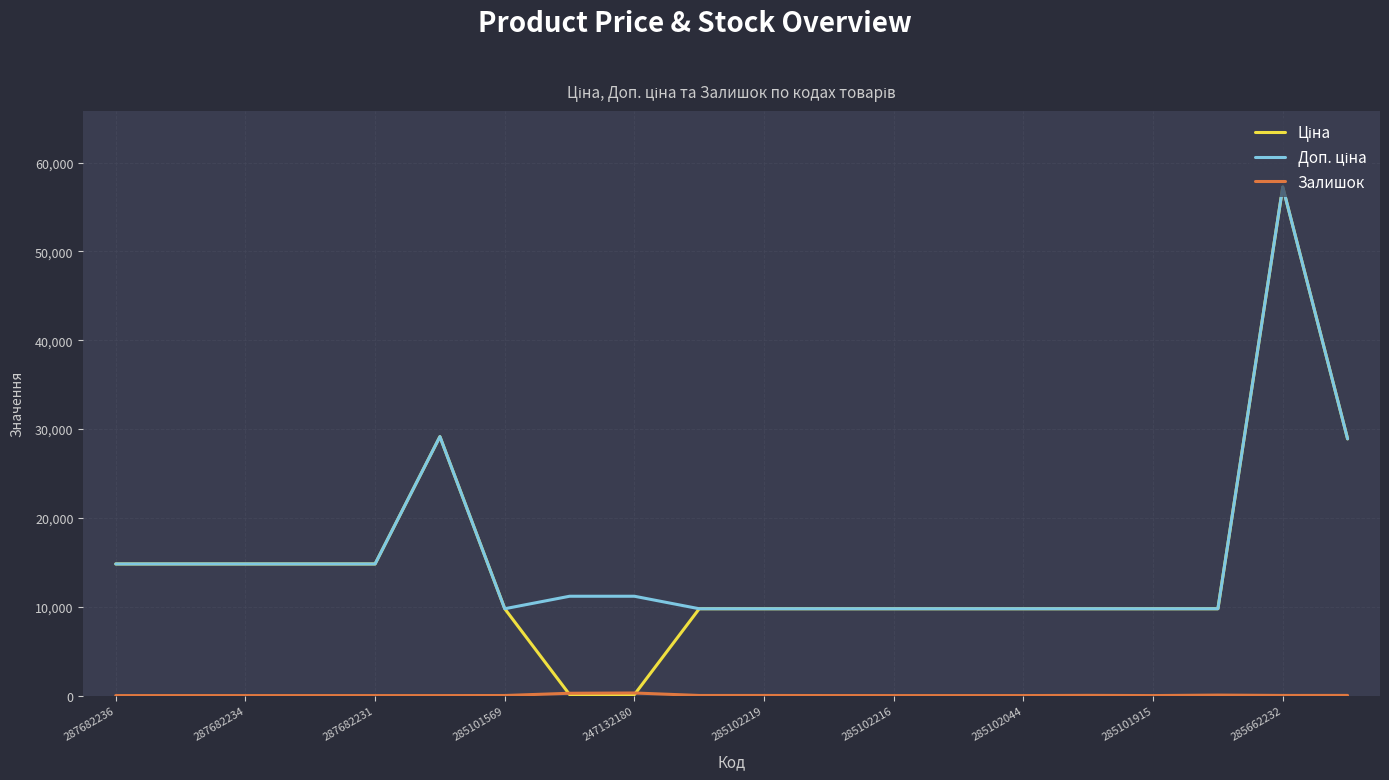

At which category is the sum across all series the highest?

285662232